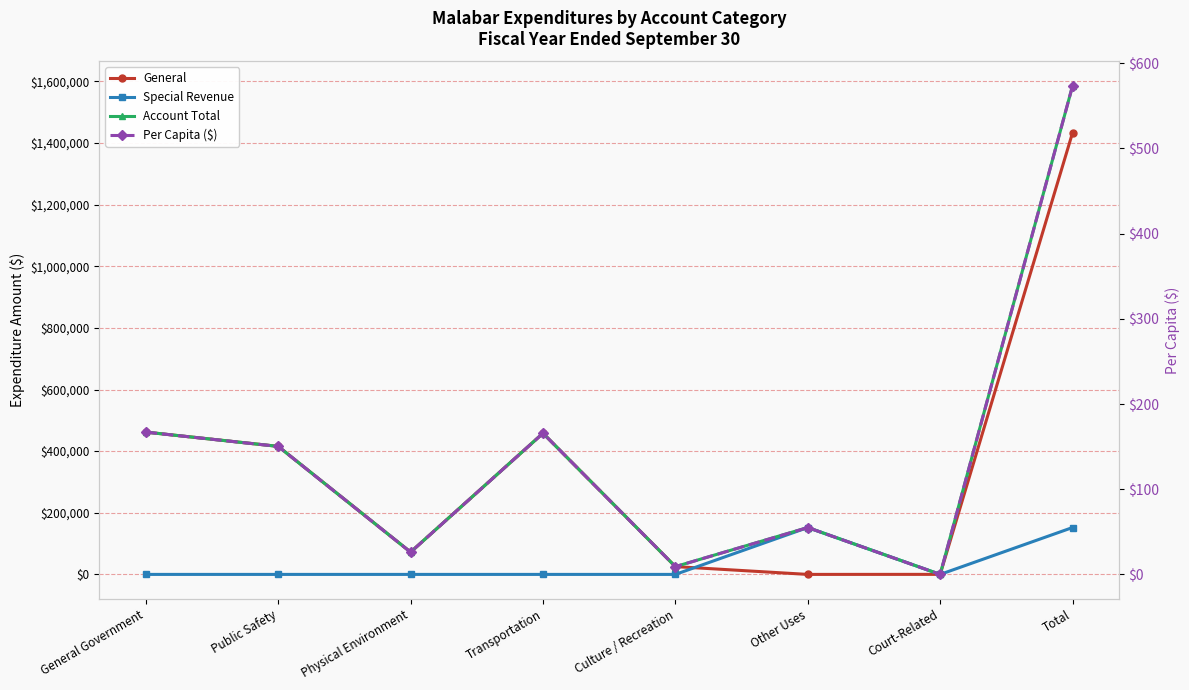

Which category has the lowest value in the Account Total series?

Court-Related